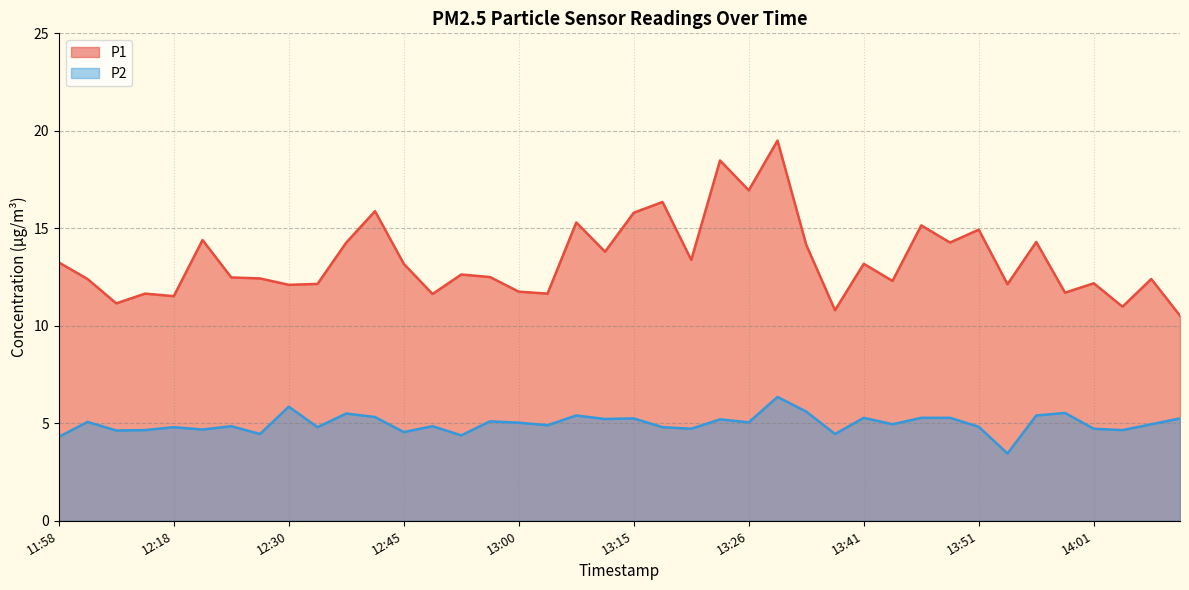

The P1 series shows 10.8 at 13:38. True or false?

True